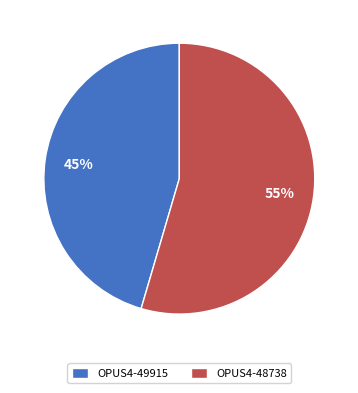

Between OPUS4-49915 and OPUS4-48738, which is larger?

OPUS4-48738